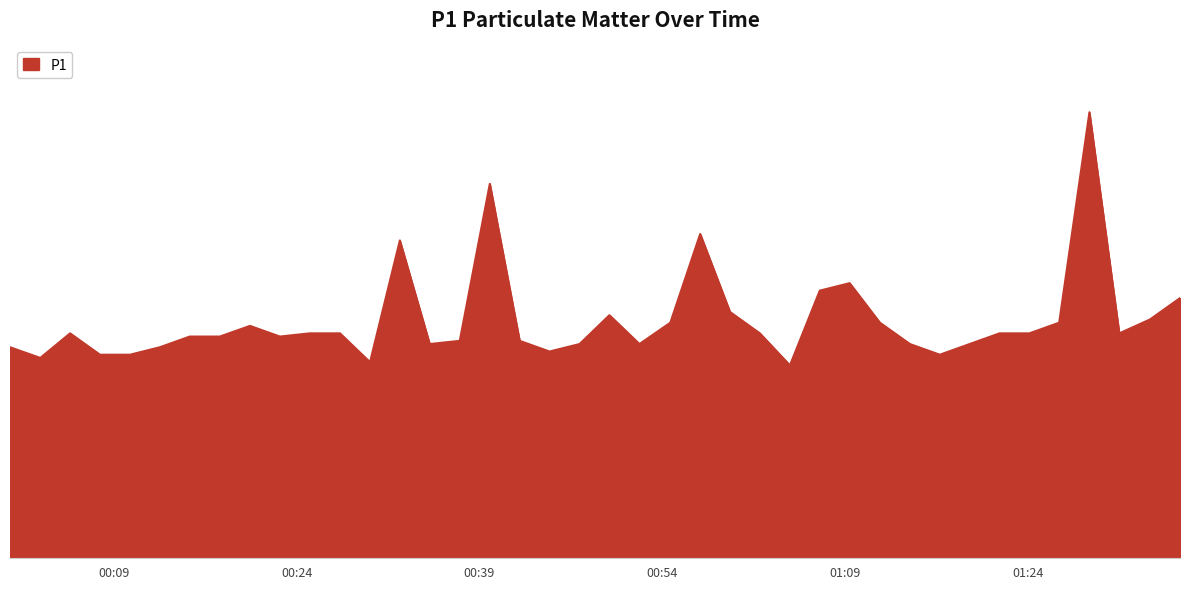

Rank the categories by value from highest to lowest.

2024-01-11T01:29:04, 2024-01-11T00:39:51, 2024-01-11T00:57:07, 2024-01-11T00:32:28, 2024-01-11T01:09:23, 2024-01-11T01:06:56, 2024-01-11T01:36:30, 2024-01-11T00:59:34, 2024-01-11T00:49:40, 2024-01-11T01:34:02, 2024-01-11T00:54:40, 2024-01-11T01:11:52, 2024-01-11T01:26:35, 2024-01-11T00:20:10, 2024-01-11T00:05:24, 2024-01-11T00:25:04, 2024-01-11T00:27:33, 2024-01-11T01:02:01, 2024-01-11T01:21:41, 2024-01-11T01:24:08, 2024-01-11T01:31:31, 2024-01-11T00:15:13, 2024-01-11T00:17:41, 2024-01-11T00:22:37, 2024-01-11T00:37:23, 2024-01-11T00:42:18, 2024-01-11T00:34:55, 2024-01-11T00:47:13, 2024-01-11T00:52:08, 2024-01-11T01:14:20, 2024-01-11T01:19:14, 2024-01-11T00:00:28, 2024-01-11T00:12:46, 2024-01-11T00:44:45, 2024-01-11T00:07:51, 2024-01-11T00:10:19, 2024-01-11T01:16:47, 2024-01-11T00:02:57, 2024-01-11T00:30:01, 2024-01-11T01:04:29